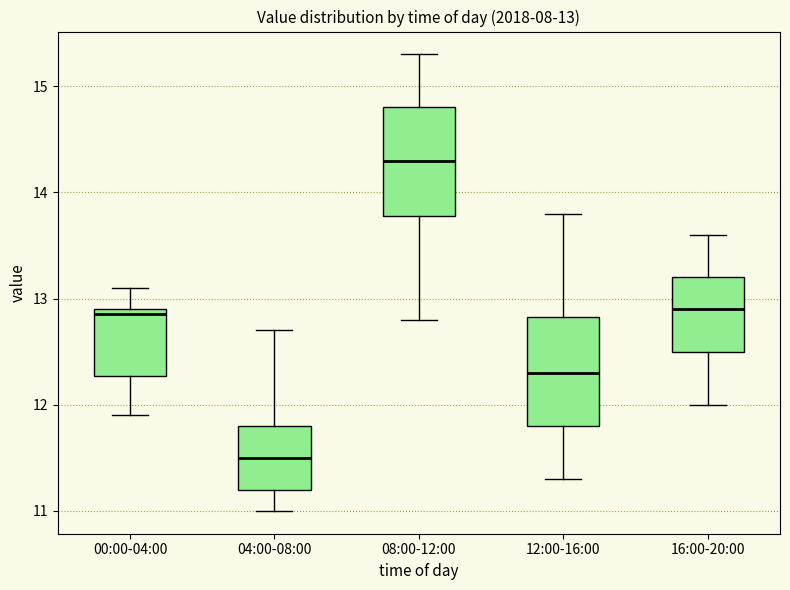

Which box's median line is the highest?

08:00-12:00